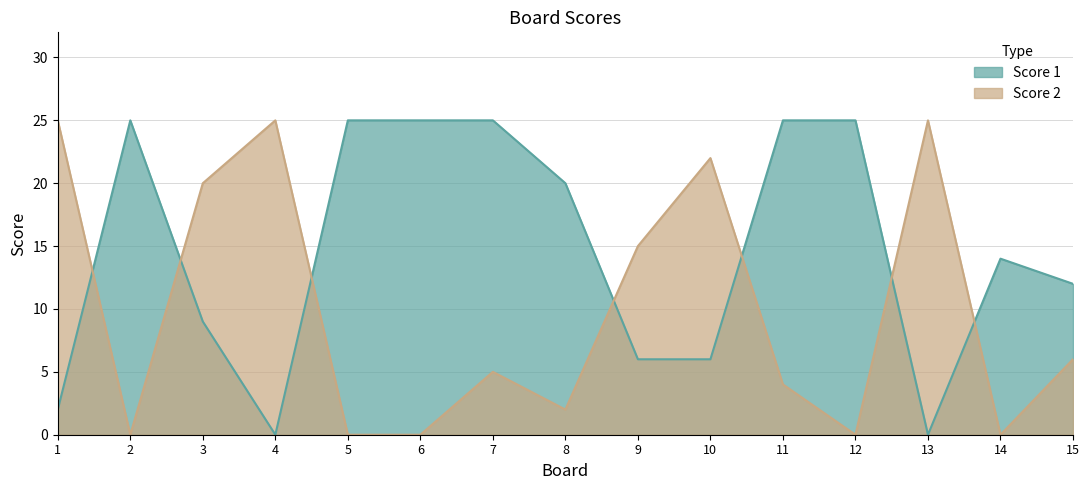

At which label is Score 2 closest to 12?

9